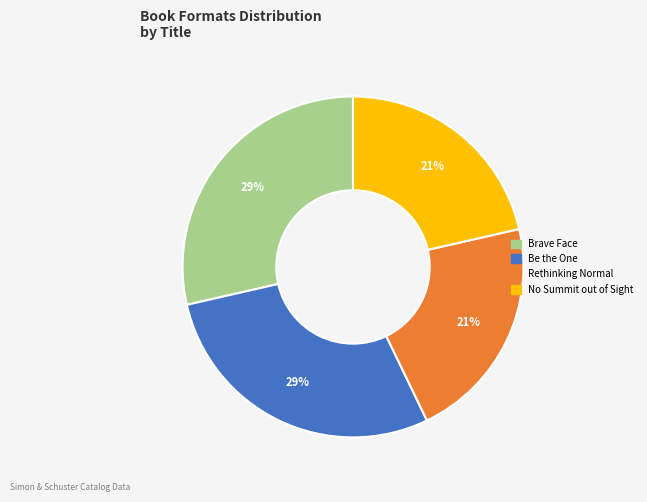

To the nearest percent, what is the combined percentage of No Summit out of Sight and Be the One?

50%